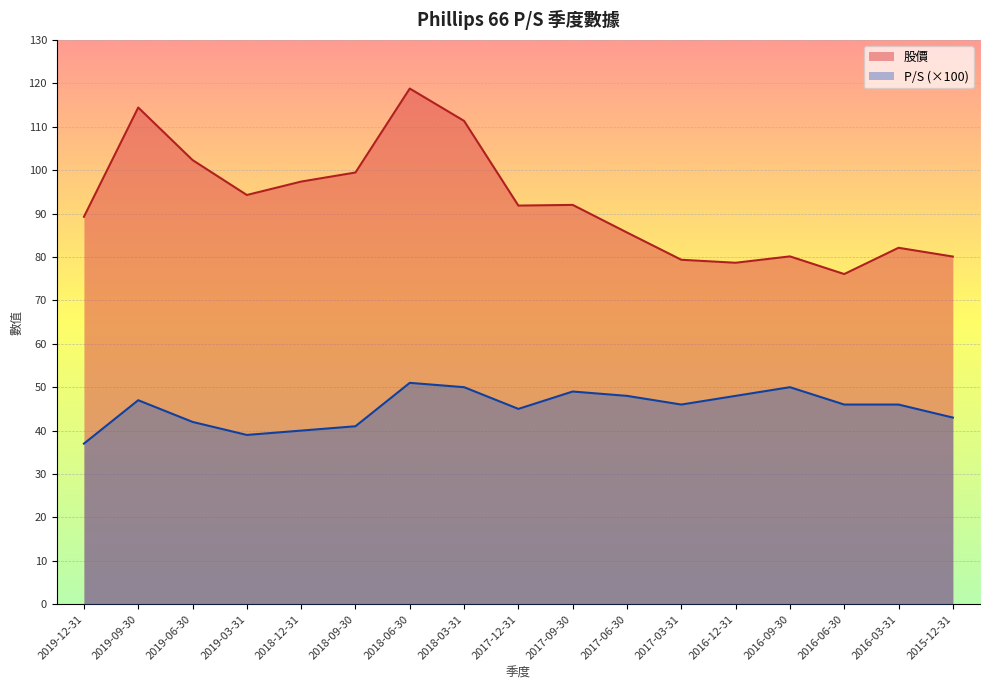

Read the P/S value at 2019-06-30.

42.0